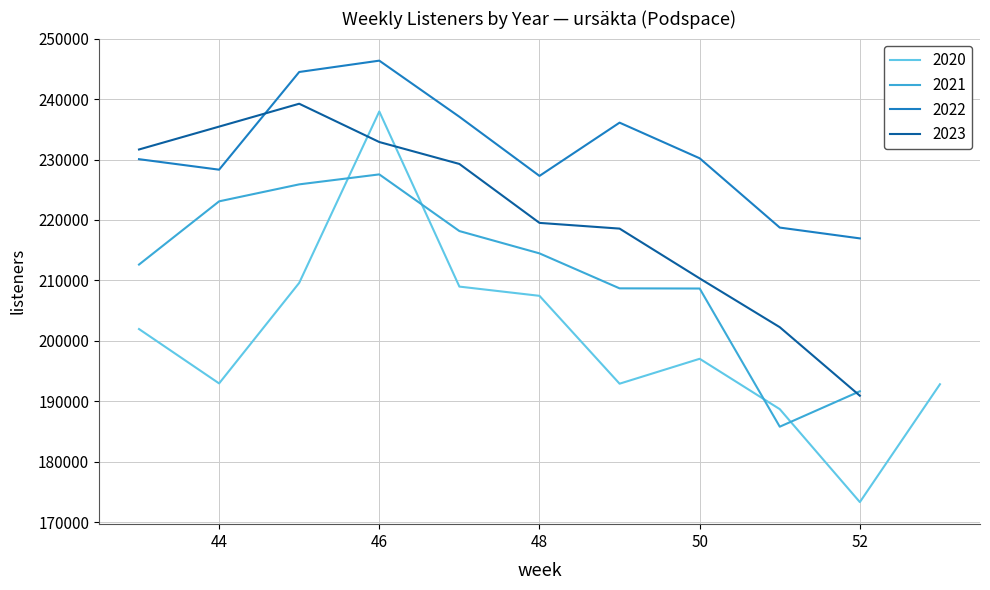

What is the highest value of the 2021 series?

227549